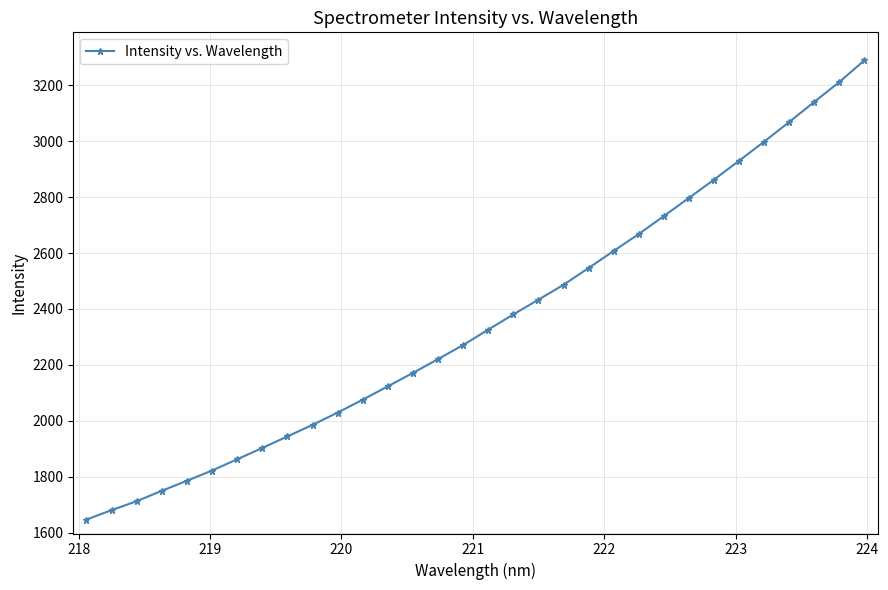

What is the greatest value displayed?

3289.8